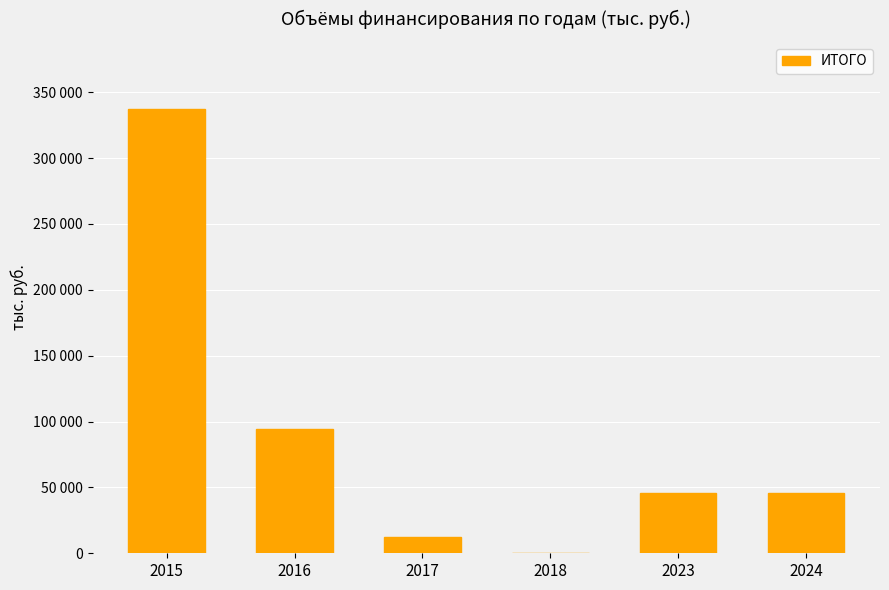

List the labels in order of value, smallest first.

2018, 2017, 2023, 2024, 2016, 2015